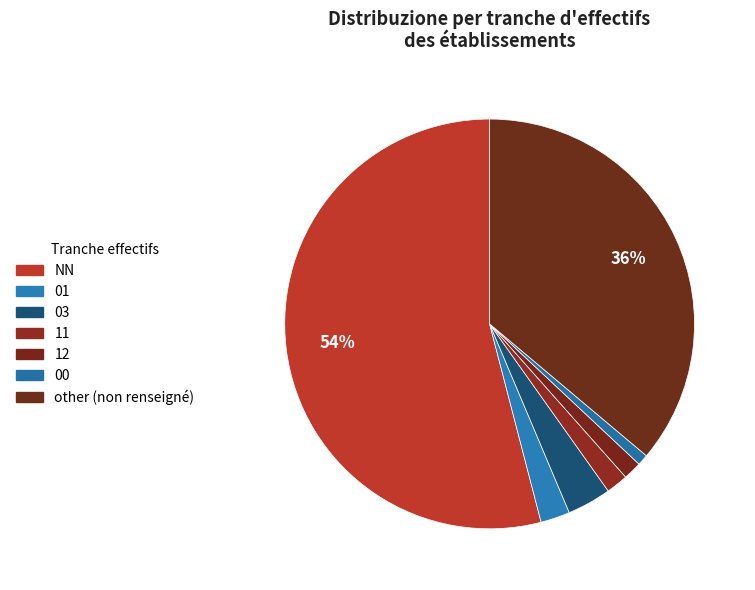

How many slices are in this pie chart?

7